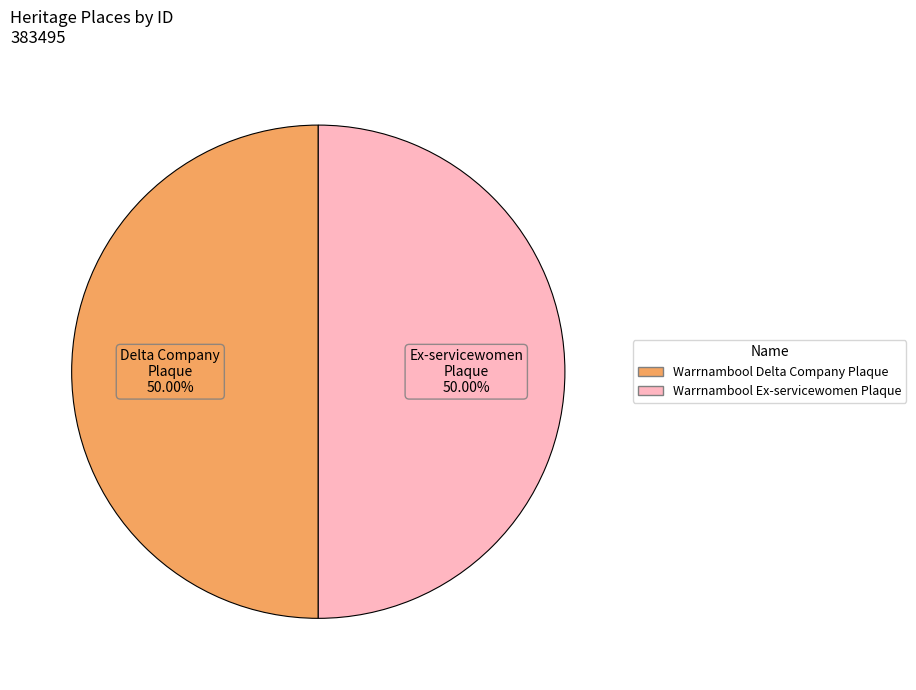

What is the ratio of the value at Warrnambool Delta Company Plaque to the value at Warrnambool Ex-servicewomen Plaque?

1.0